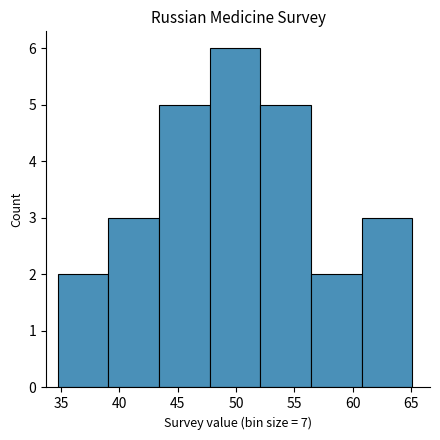

Reading left to right, transcribe this chart: for each bar, give the range it covers on the x-axis and its height. Neither the bar edges nor the heights are printed on the chart, so give them approximately, as read against the axes.

34.5 to 39.0: 2
39.0 to 43.5: 3
43.5 to 47.5: 5
47.5 to 52.0: 6
52.0 to 56.5: 5
56.5 to 61.0: 2
61.0 to 65.0: 3